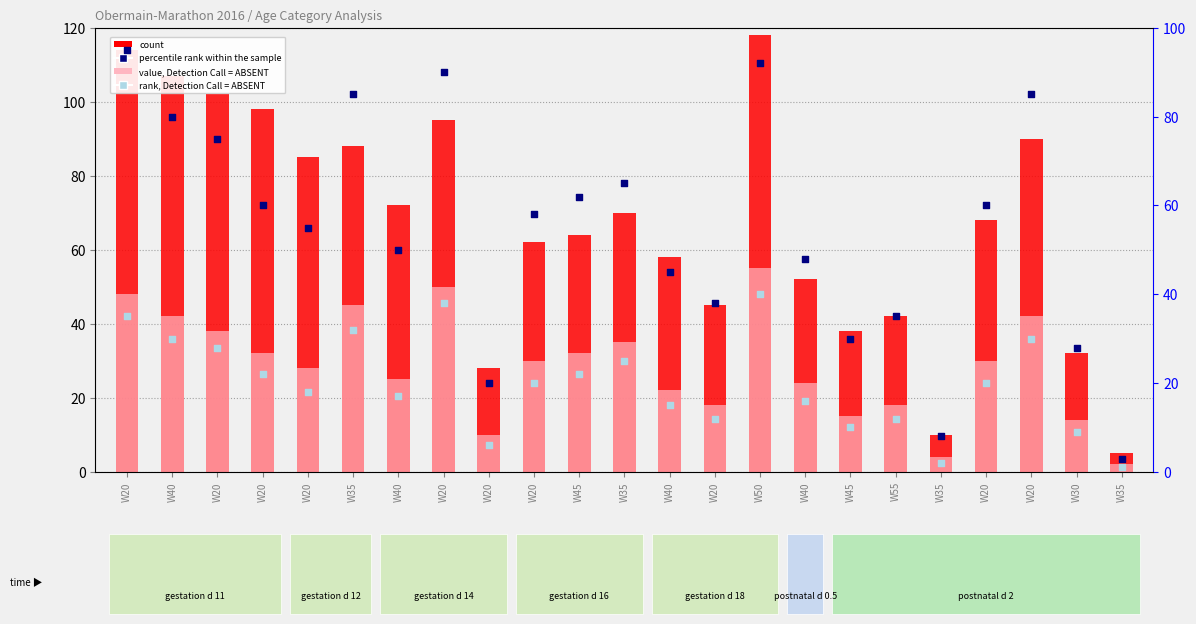

Is the value of count at W20 greater than the value of percentile rank within the sample at W20?

Yes